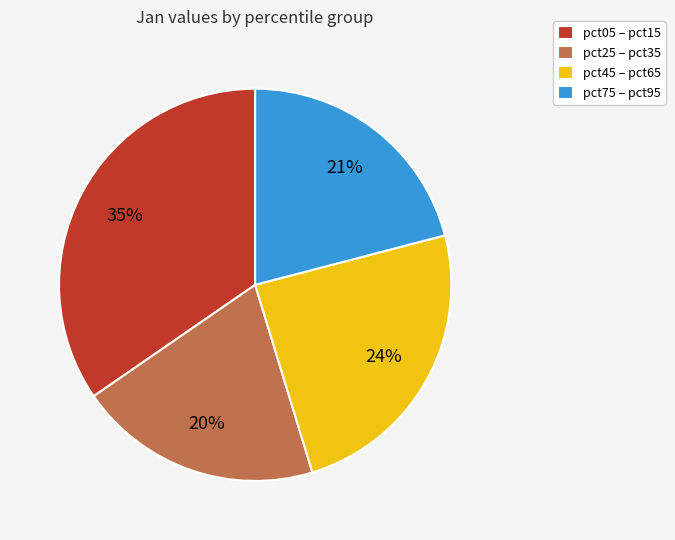

What is the smallest slice in the pie chart?

pct25 – pct35